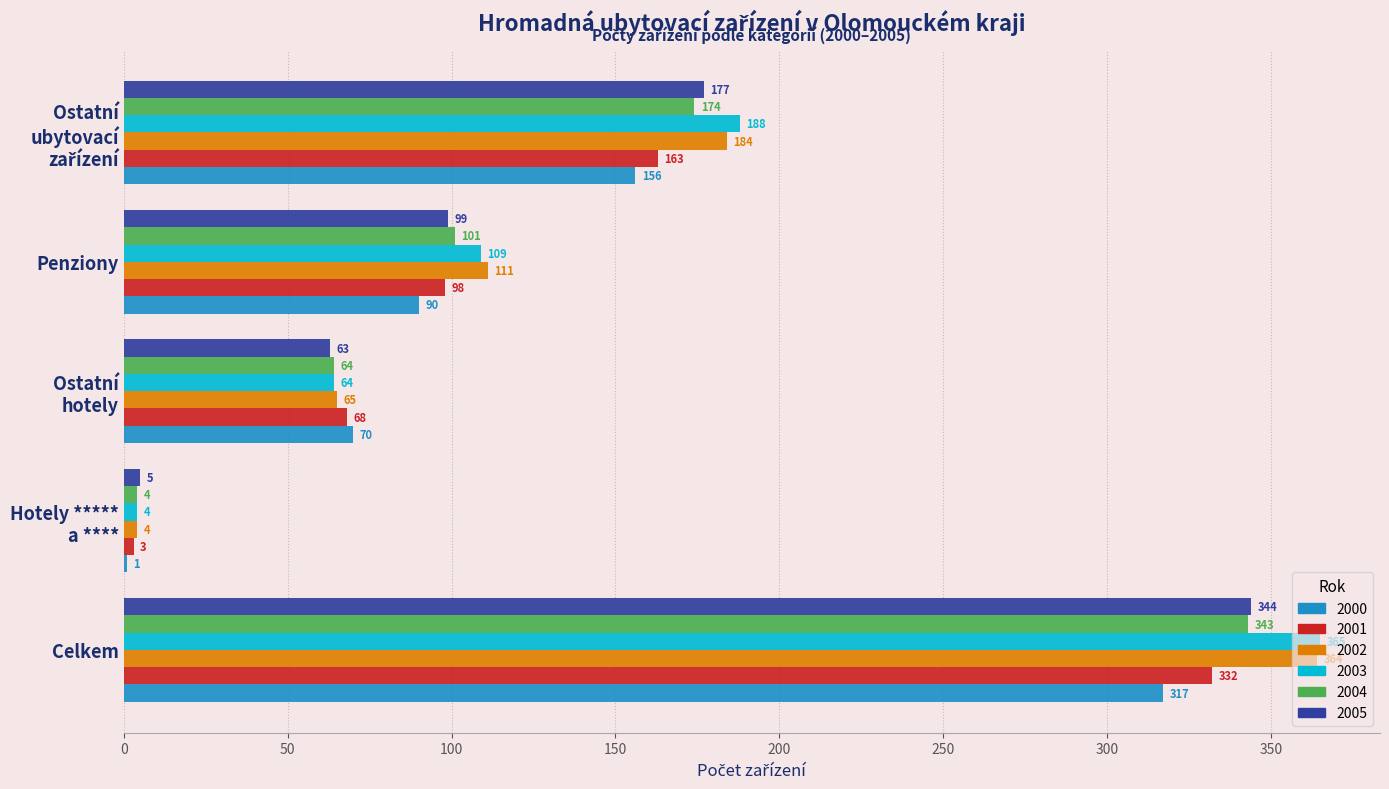

What is the greatest value displayed?

365